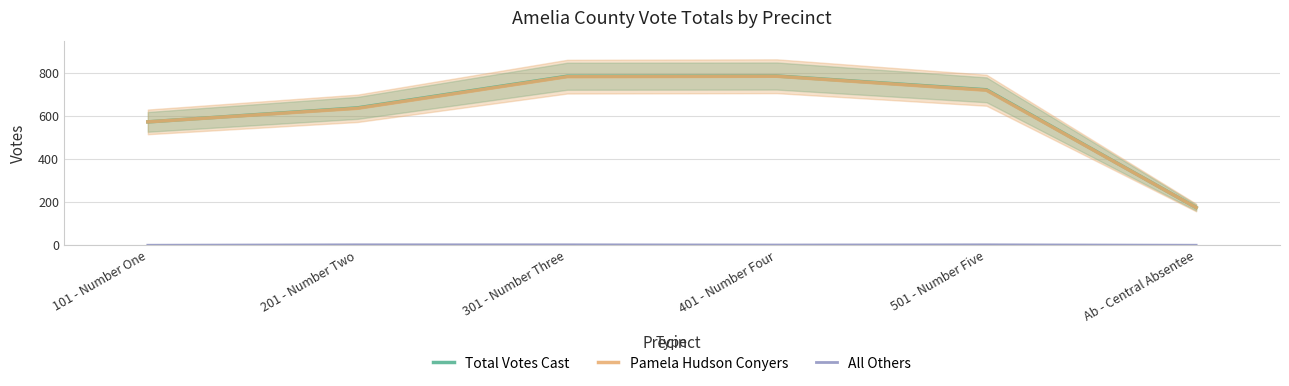

In Pamela Hudson Conyers, how many points are higher than both neighbors (excluding endpoints)?

1